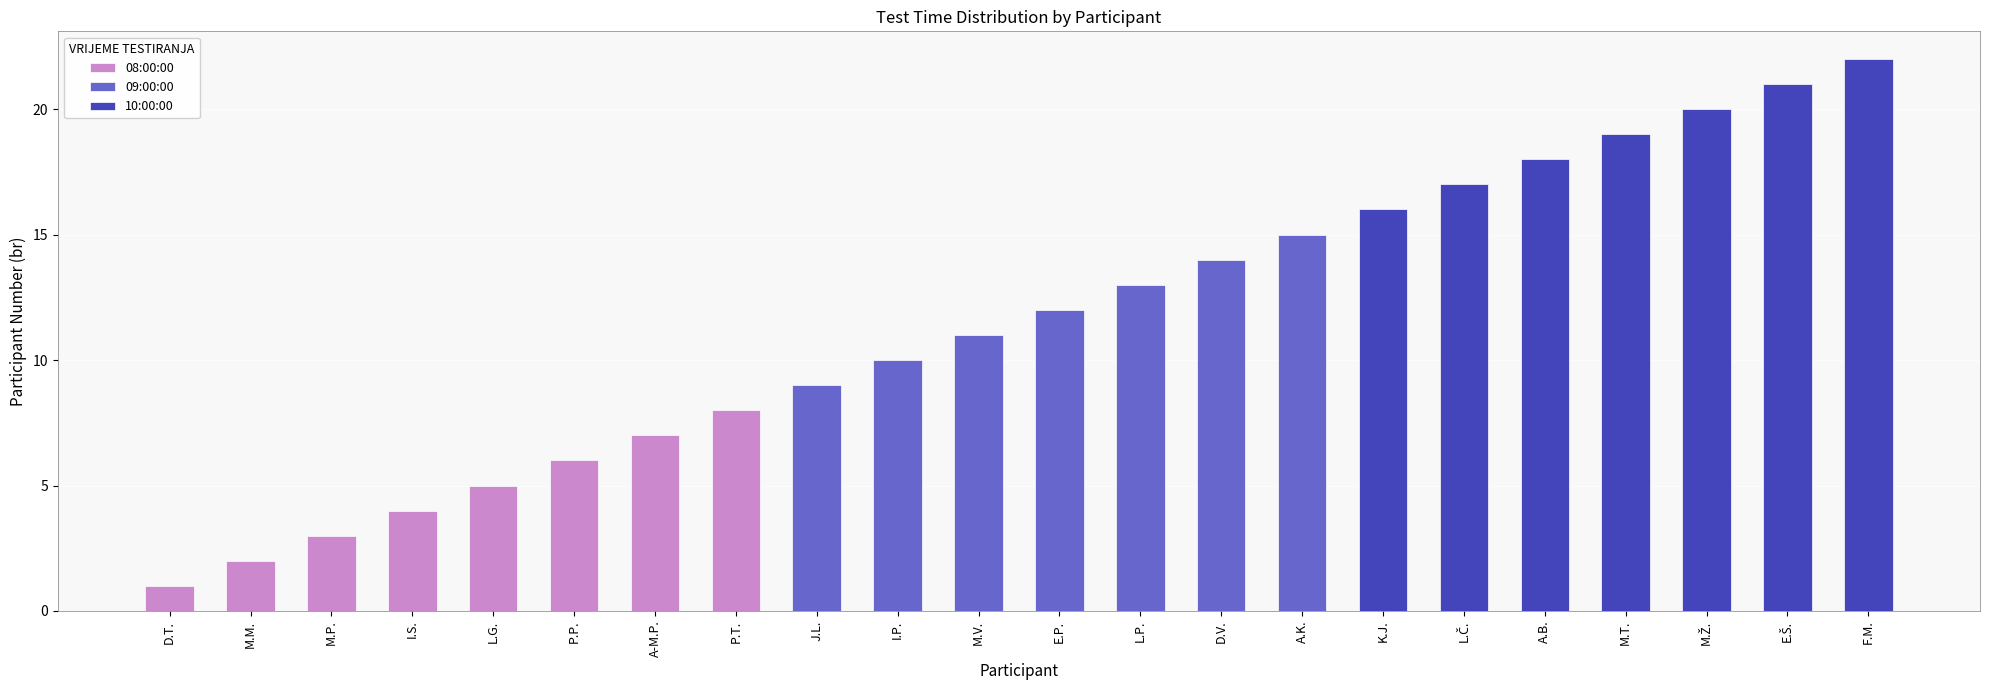

Does the chart contain stacked bars?

No